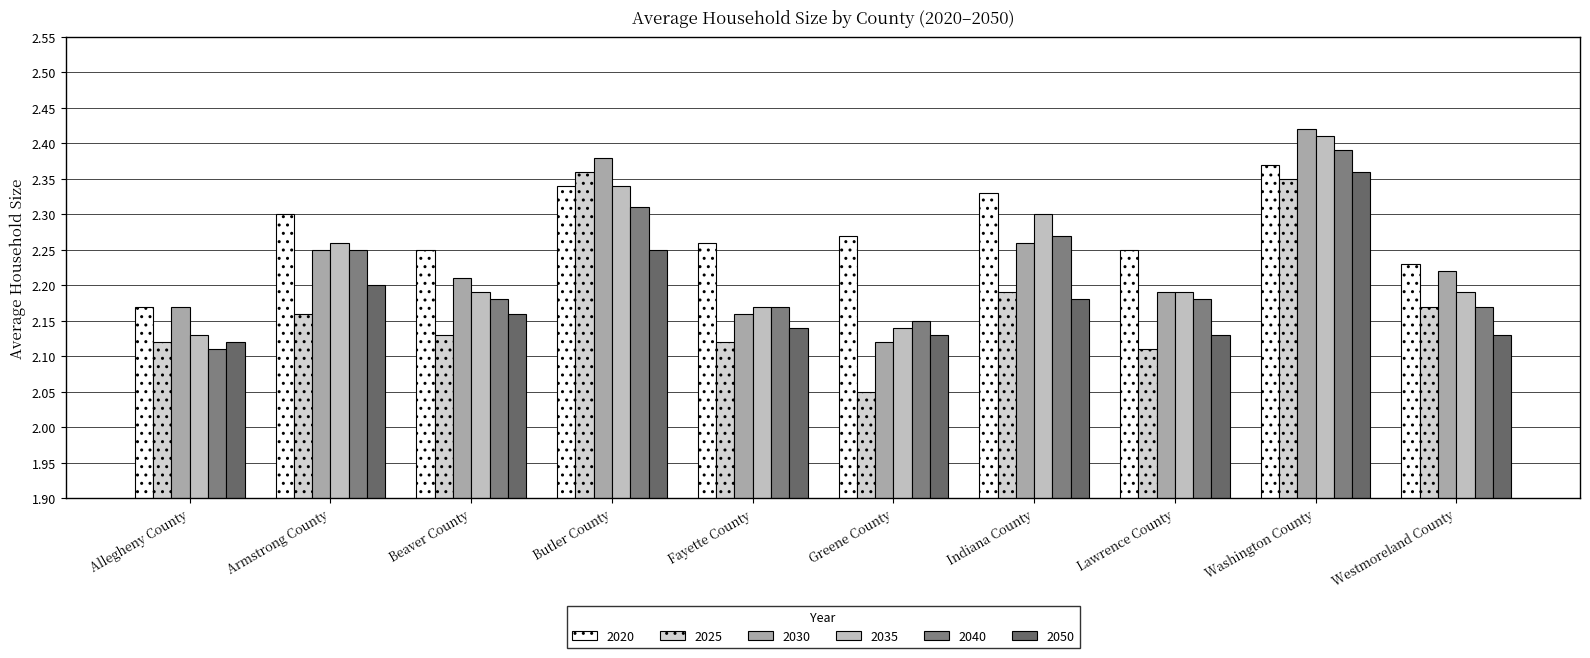

At which category is the sum across all series the highest?

Washington County